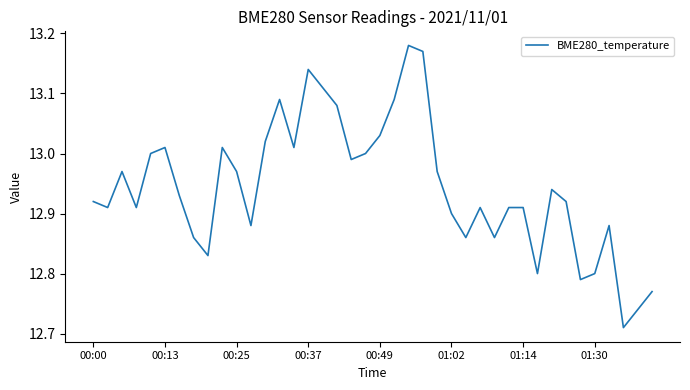

What is the difference between the maximum and minimum values?

0.5